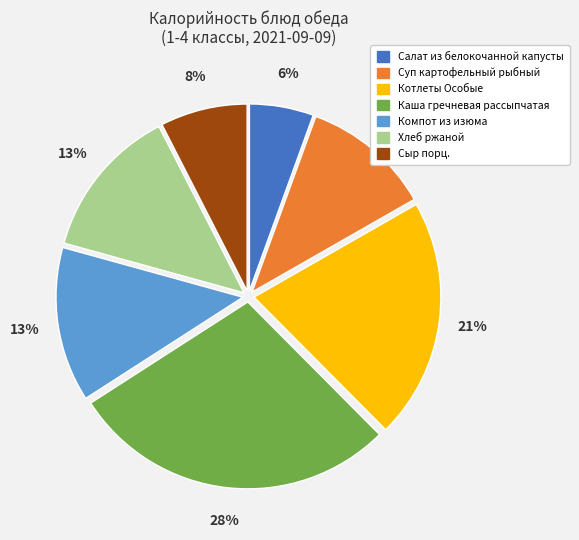

How many segments does this pie chart have?

7